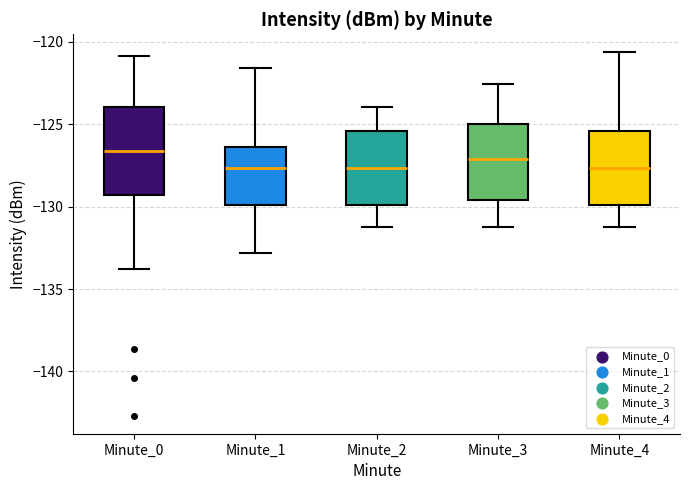

Which box is the tallest, from its lower edge to its upper edge?

Minute_0